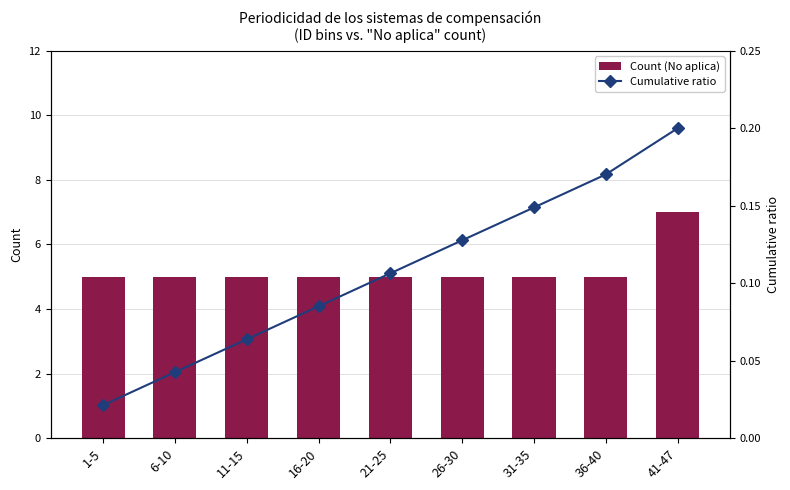

What is the label of the 5th bar from the left?

21-25